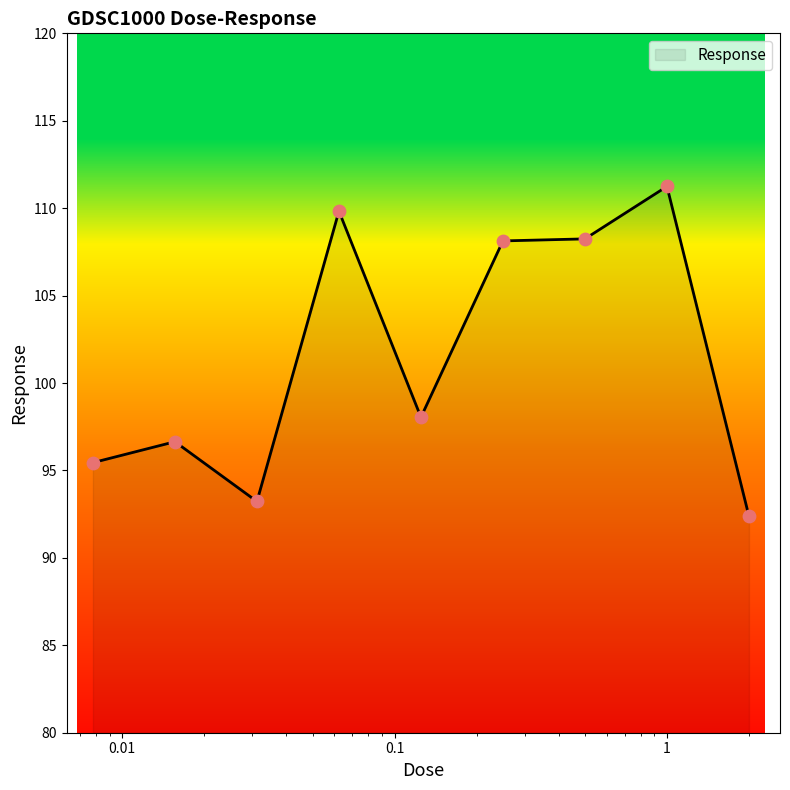

What is the minimum value shown in the chart?

92.4